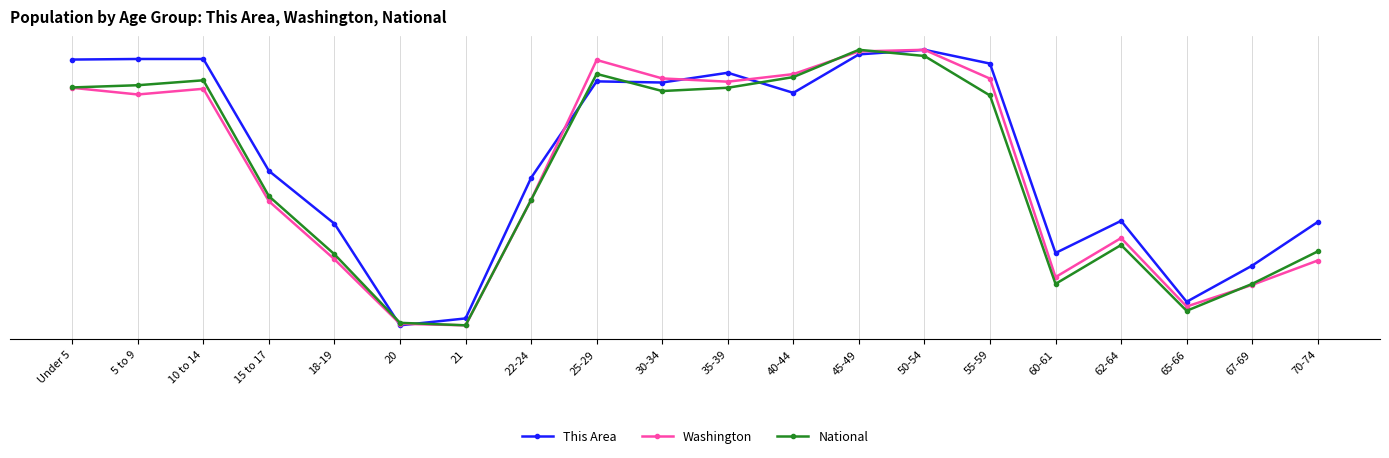

Reading left to right, extract all data points from this chart.

This Area: 1.0	1.0	1.0	0.6	0.4	0.0	0.0	0.5	0.9	0.9	0.9	0.8	1.0	1.0	0.9	0.3	0.4	0.1	0.2	0.4
Washington: 0.9	0.8	0.9	0.5	0.2	0.0	0.0	0.5	1.0	0.9	0.9	0.9	1.0	1.0	0.9	0.2	0.3	0.1	0.1	0.2
National: 0.9	0.9	0.9	0.5	0.3	0.0	0.0	0.5	0.9	0.9	0.9	0.9	1.0	1.0	0.8	0.2	0.3	0.1	0.2	0.3